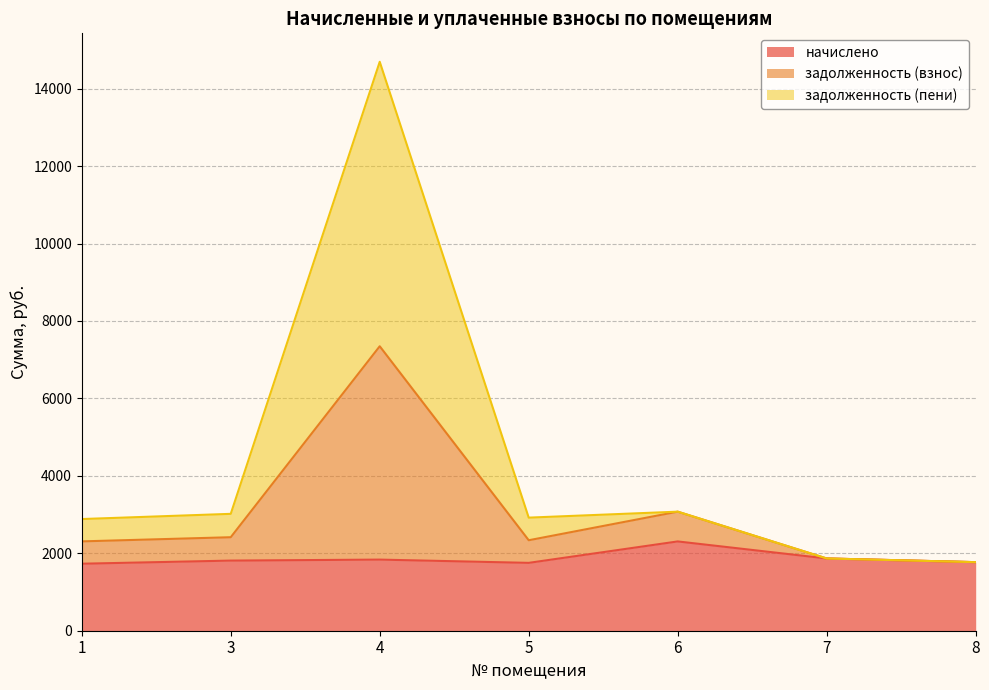

True or false: начислено has more than 2 interior local peaks.

False